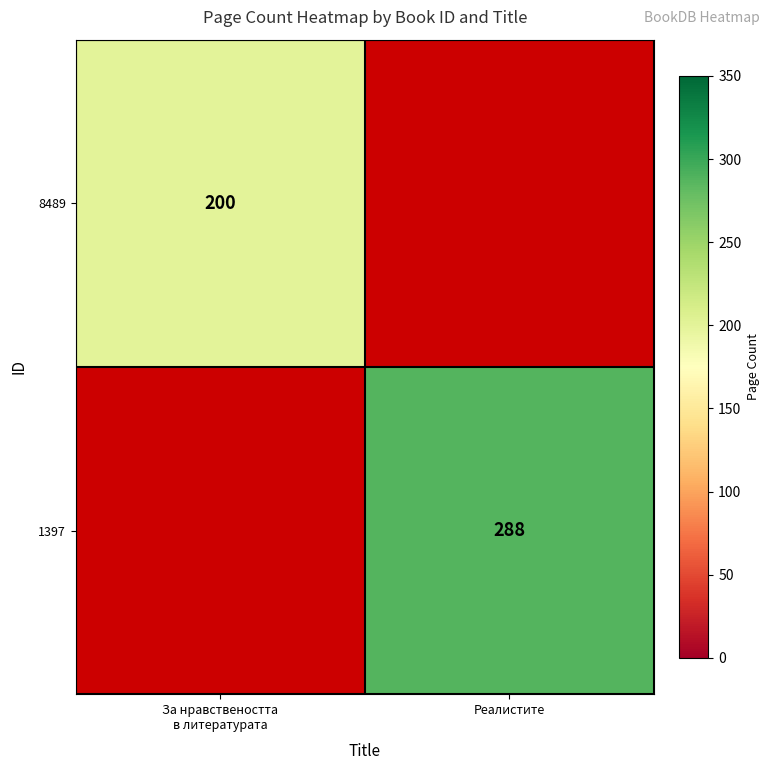

Is it true that 1397 equals 288 at Реалистите?

True